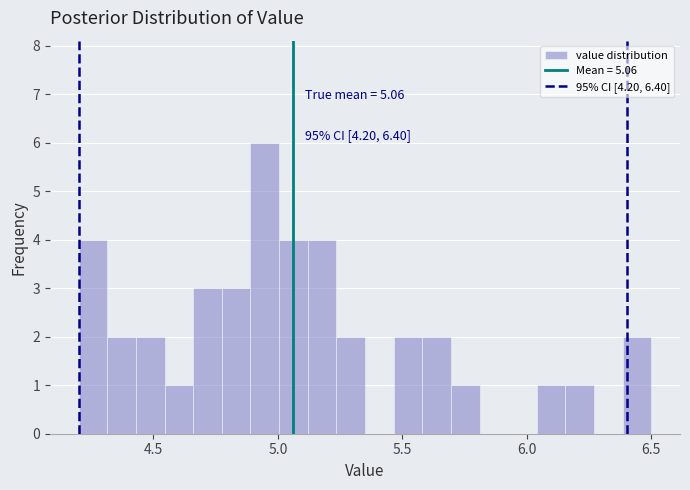

Read against the x-axis, roughly where is the centre of the tallest bar?

4.95